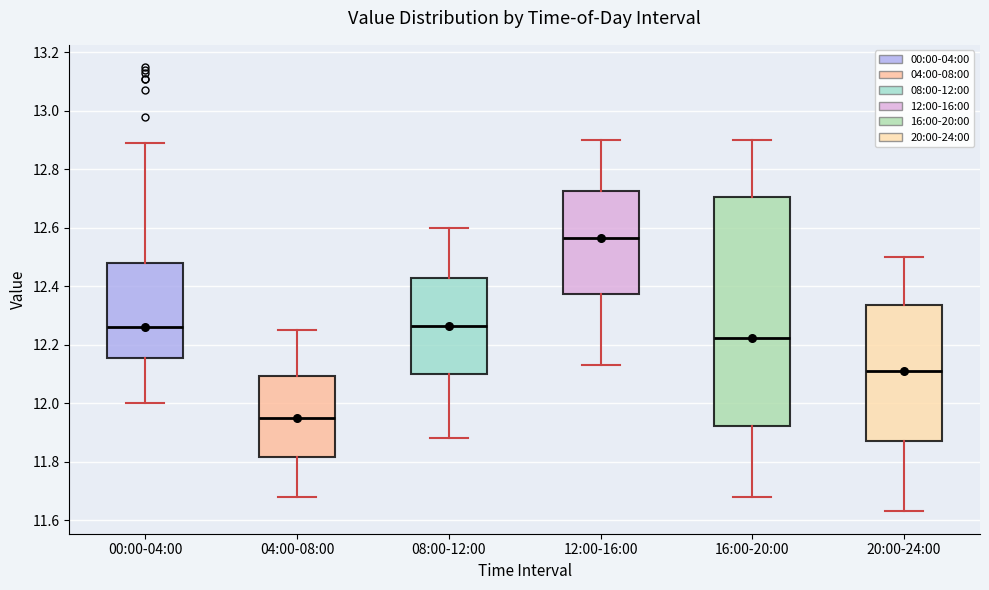

Reading left to right, transcribe this box plot: for each box, give where its median line is, the range the box spans, and where its two whiskers end, as read against the y-axis. The values are not printed on the chart, so give them approximately, as read against the axis.

00:00-04:00: median 12.26, box 12.16 to 12.48, whiskers 12.00 to 12.90
04:00-08:00: median 11.96, box 11.82 to 12.10, whiskers 11.68 to 12.26
08:00-12:00: median 12.26, box 12.10 to 12.42, whiskers 11.88 to 12.60
12:00-16:00: median 12.56, box 12.38 to 12.72, whiskers 12.14 to 12.90
16:00-20:00: median 12.22, box 11.92 to 12.70, whiskers 11.68 to 12.90
20:00-24:00: median 12.12, box 11.88 to 12.34, whiskers 11.64 to 12.50